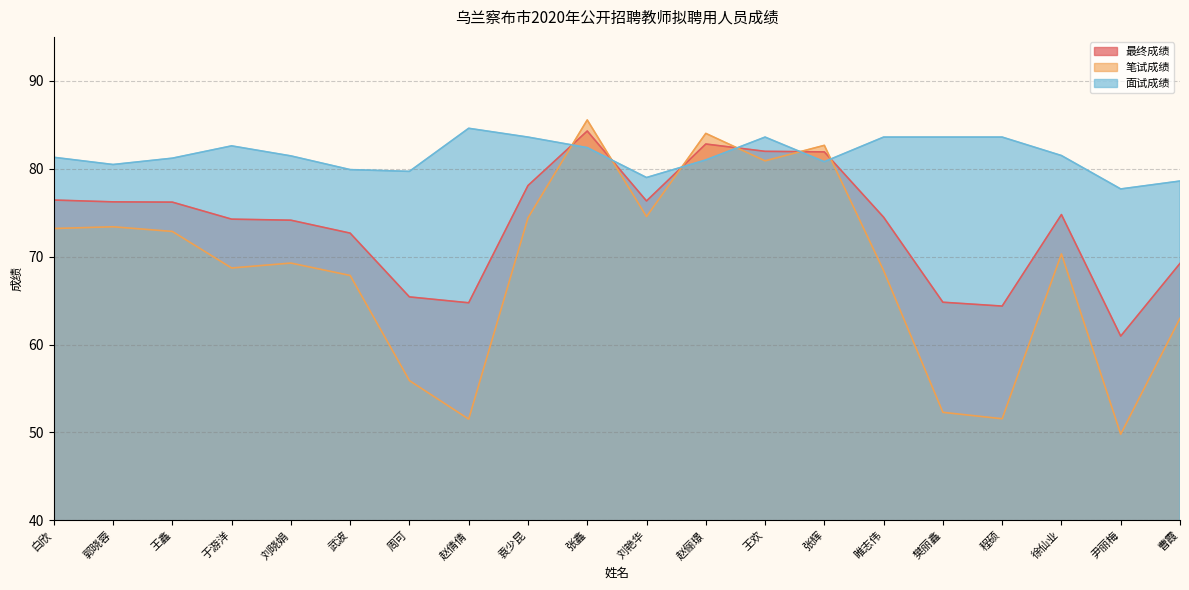

What is the spread (max minus min) of values at 袁少昆?

9.2